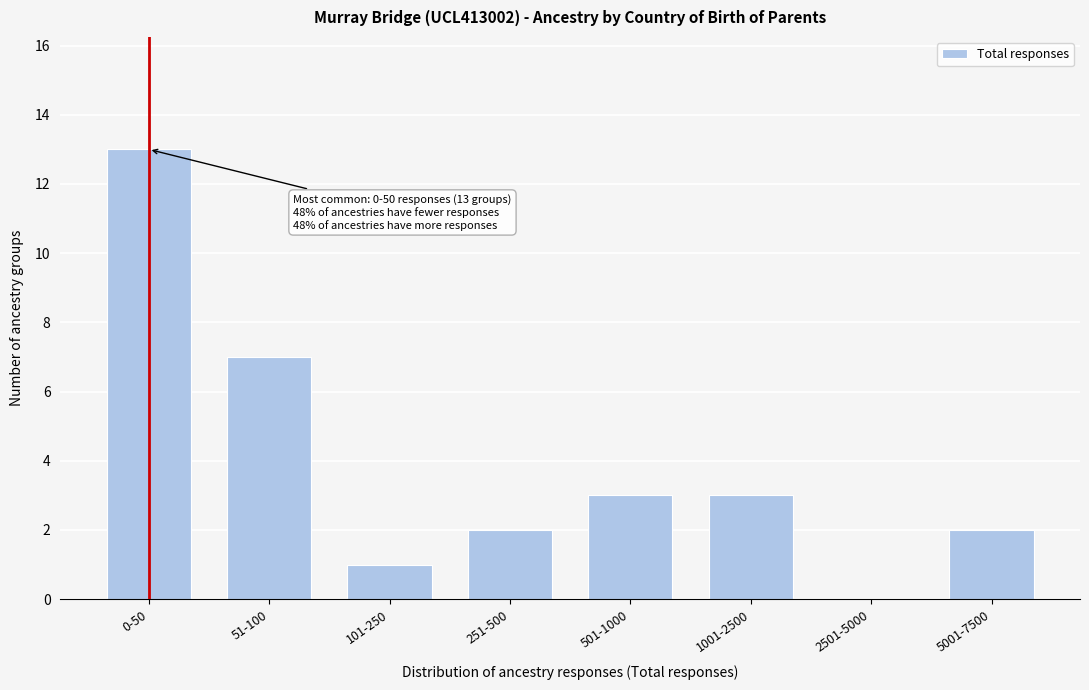

Reading right to left, what are all the values shown in this chart?

5001-7500=2	2501-5000=0	1001-2500=3	501-1000=3	251-500=2	101-250=1	51-100=7	0-50=13